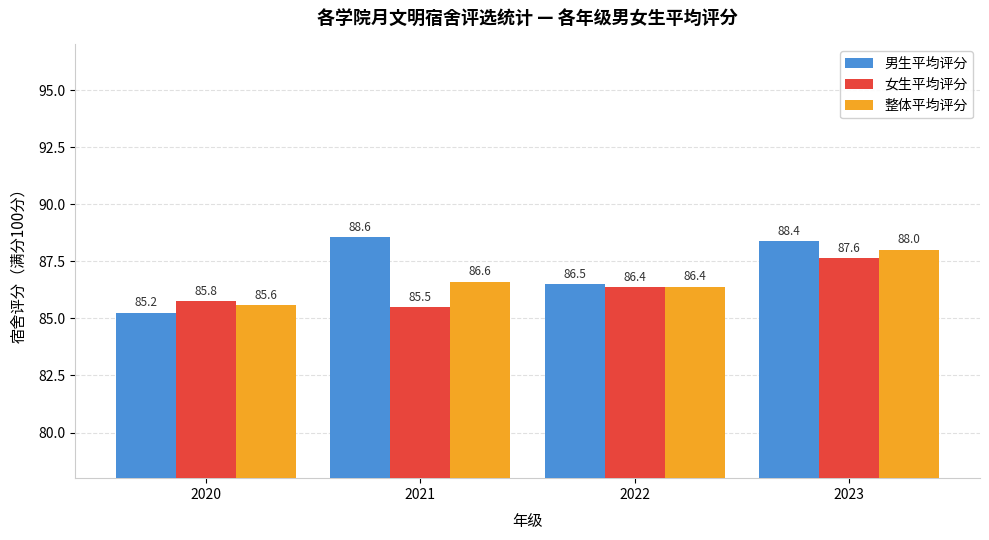

The 男生平均评分 series shows 48.8 at 2022. True or false?

False